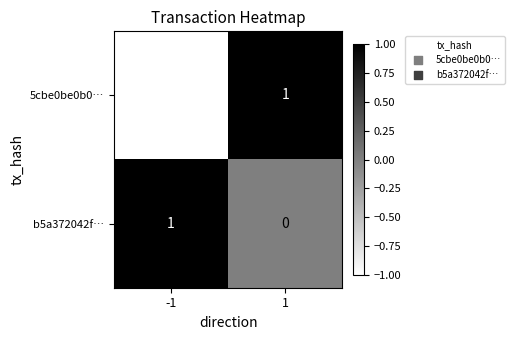

How many categories are shown in the chart?

2